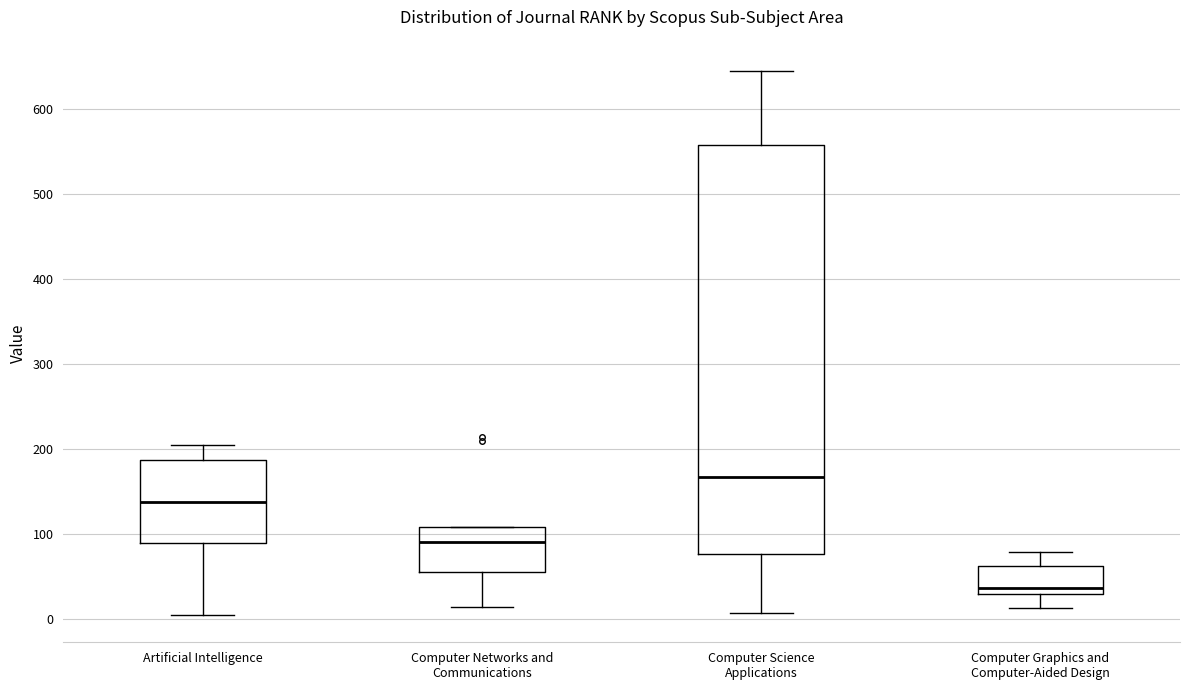

Where is the upper edge of the box for Computer Networks and Communications on the y-axis? The values are not printed on the chart, so give them approximately, as read against the axis.

110